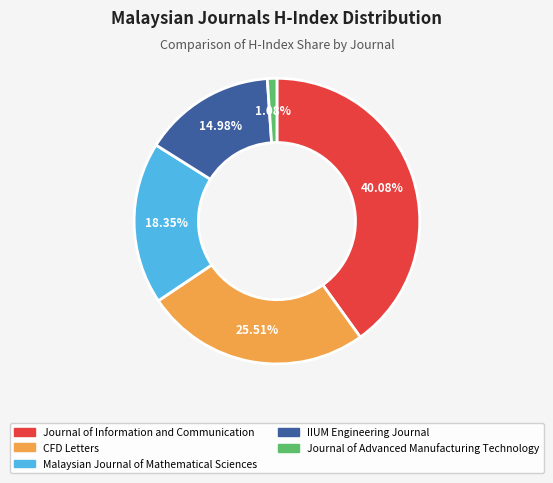

Count the number of slices in the pie.

5